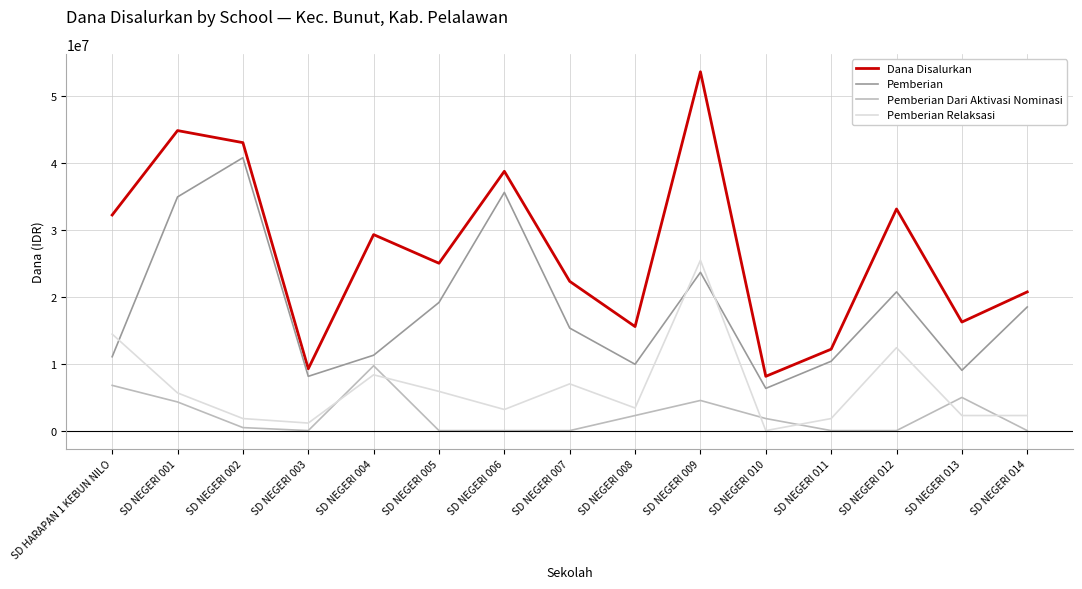

Where does the Dana Disalurkan series first go above 24975000?

SD HARAPAN 1 KEBUN NILO